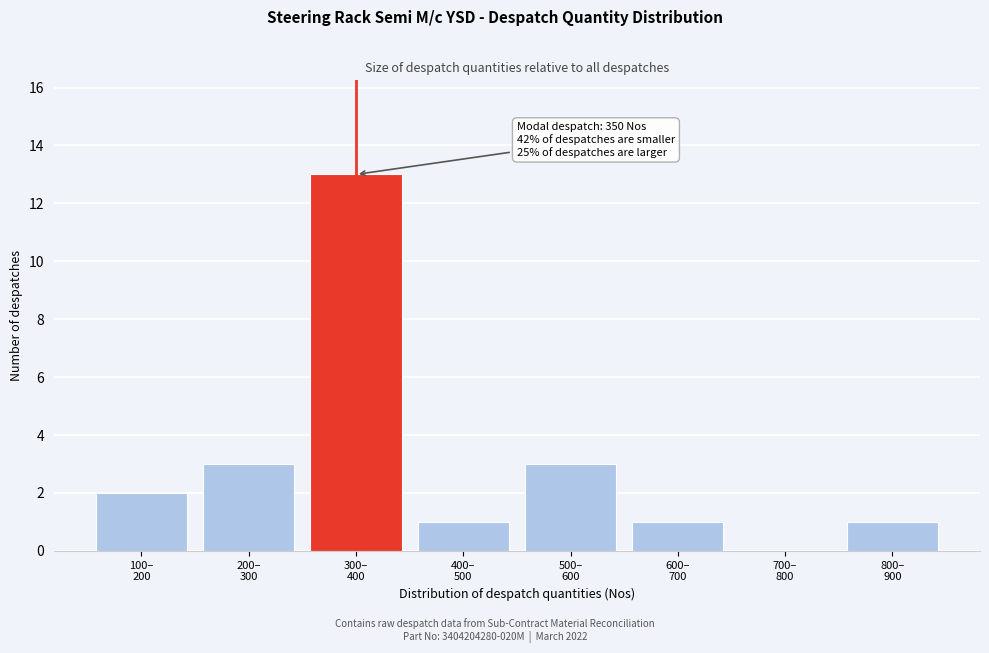

What is the maximum value shown in the chart?

13